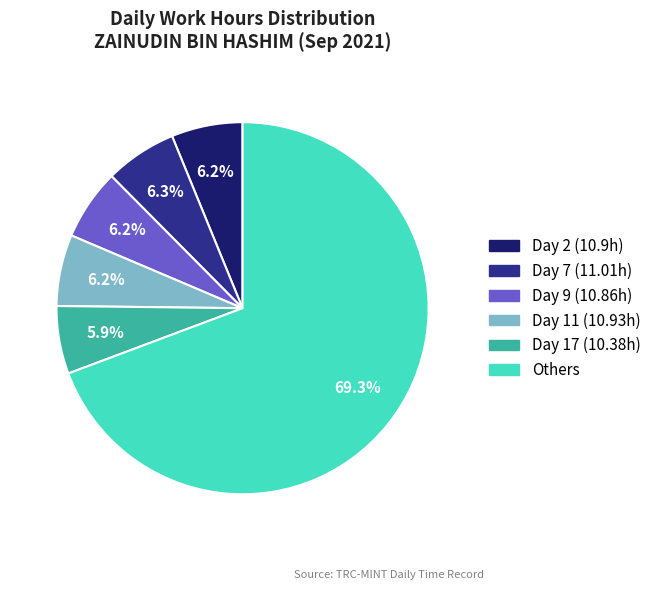

Does any single category account for the majority?

Yes